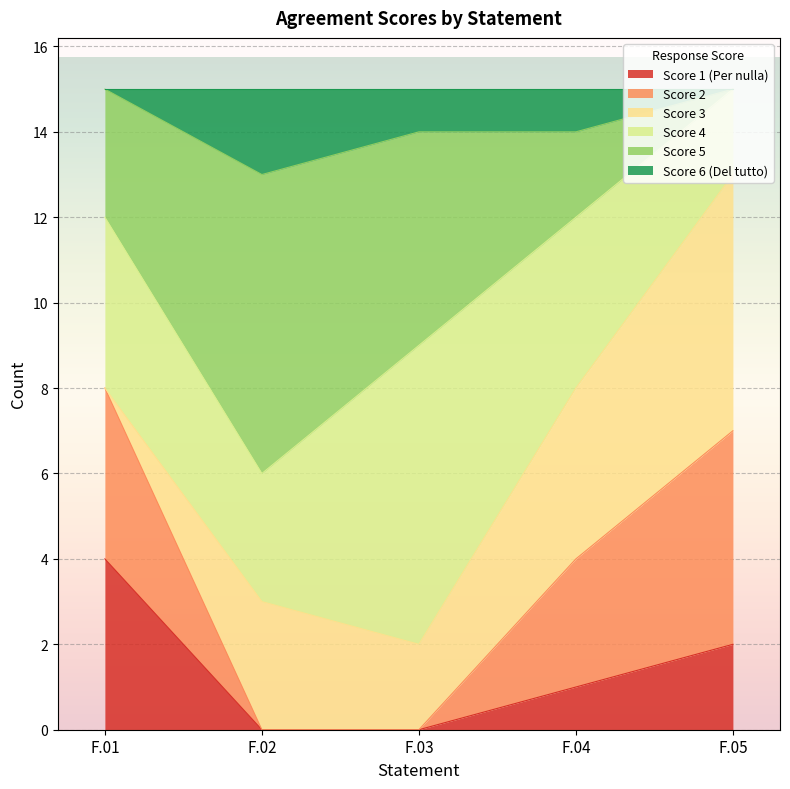

True or false: Score 1 (Per nulla) has a value of 2 at F.02.

False